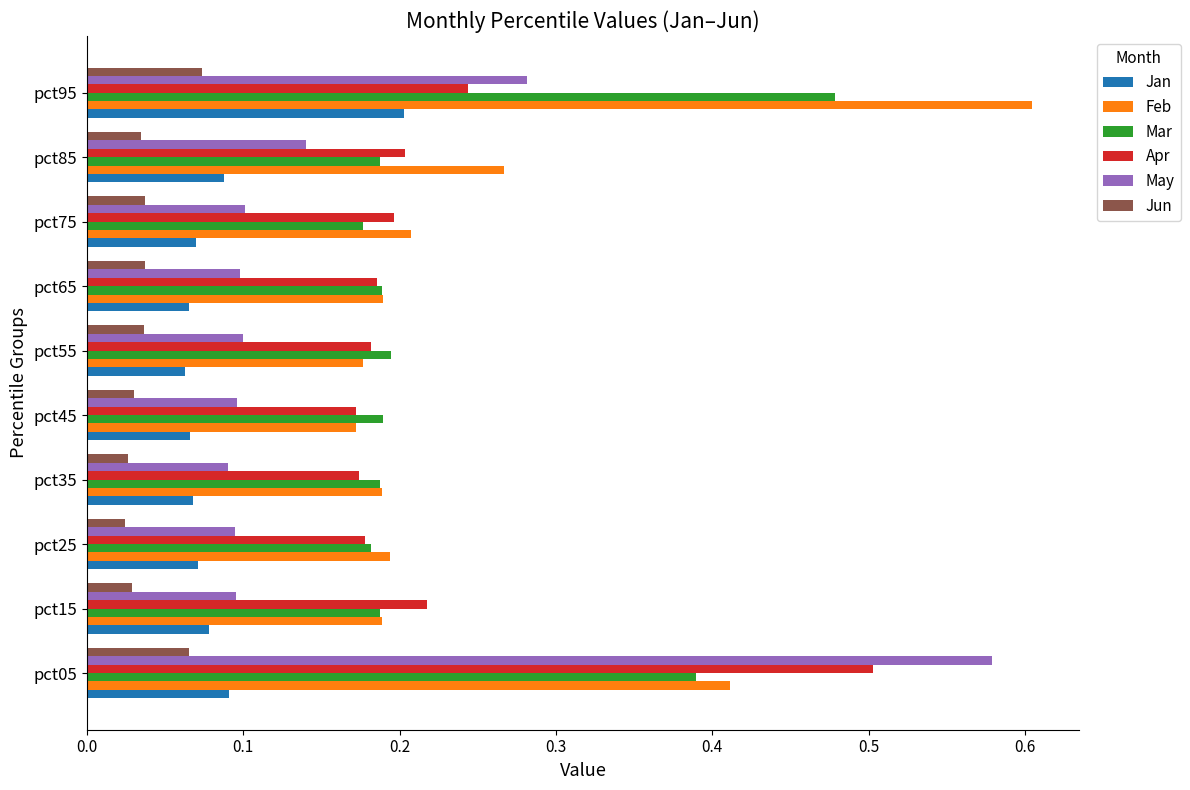

Which category has the highest value in the Feb series?

pct95